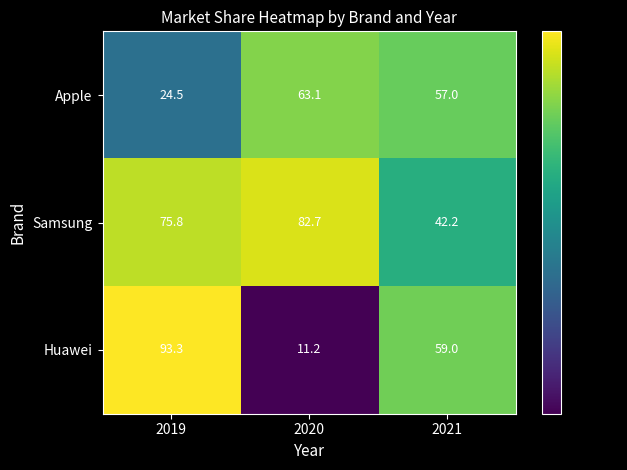

Reading left to right, what are all the values shown in this chart?

Apple: 2019=24.5	2020=63.1	2021=57.0
Samsung: 2019=75.8	2020=82.7	2021=42.2
Huawei: 2019=93.3	2020=11.2	2021=59.0